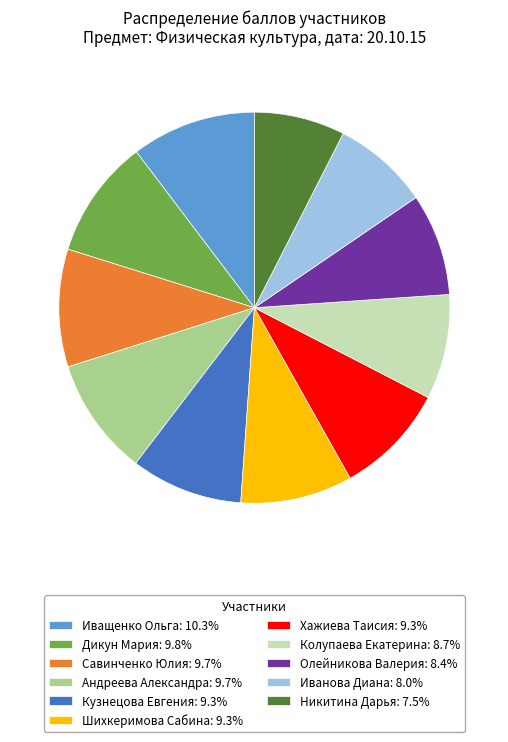

What is the ratio of the value at Савинченко Юлия to the value at Никитина Дарья?

1.3